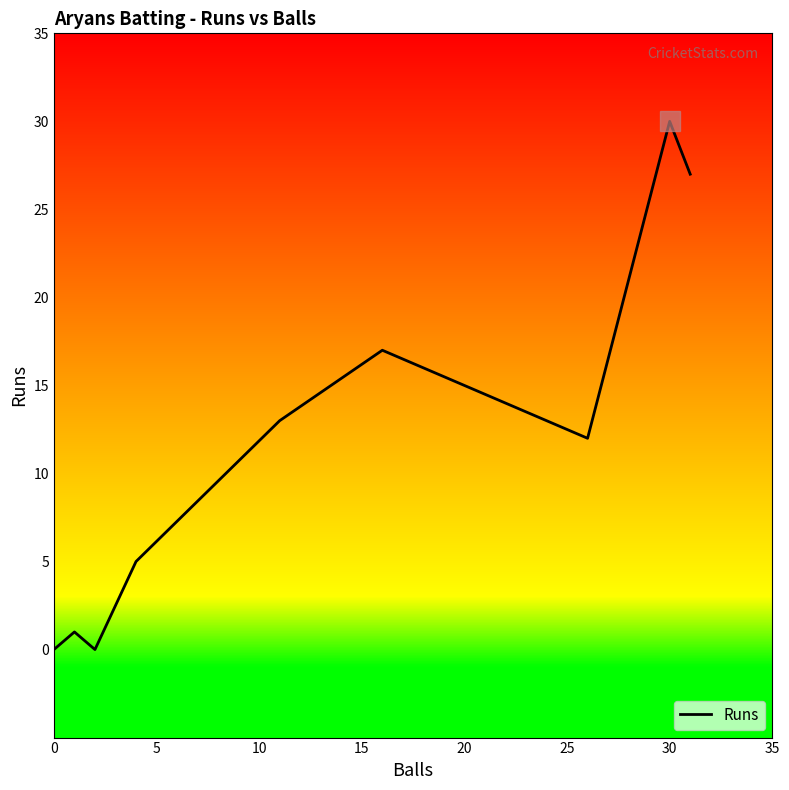

Does the chart have visible grid lines?

No